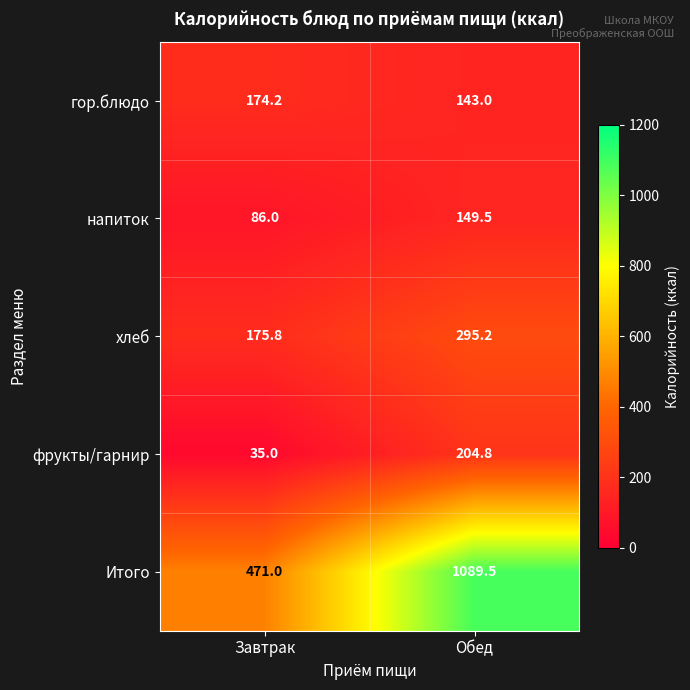

Rank the series by their maximum value, from highest to lowest.

Итого, хлеб, фрукты/гарнир, гор.блюдо, напиток